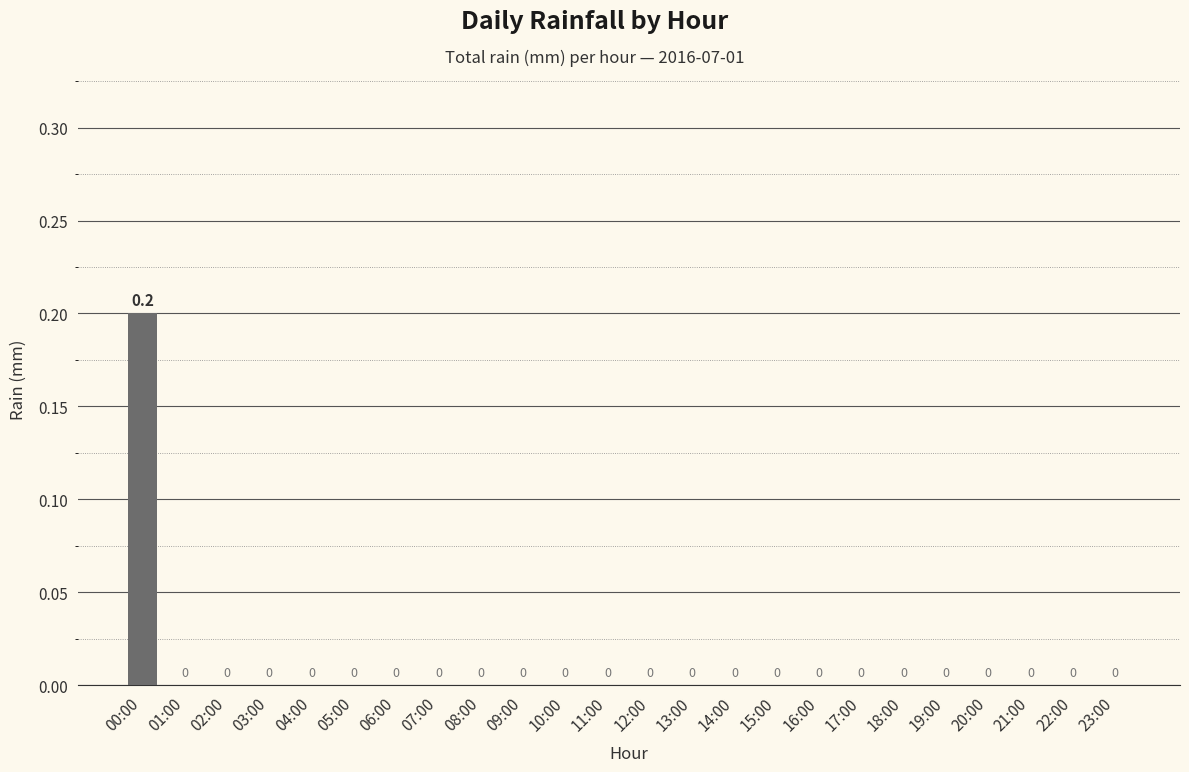

The value at 12:00 is 0.0. True or false?

True